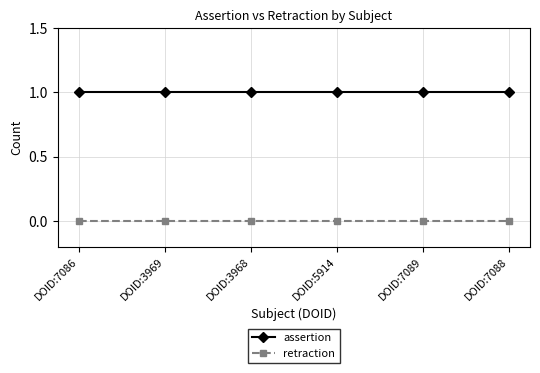

List the series in order of their overall mean, highest first.

assertion, retraction